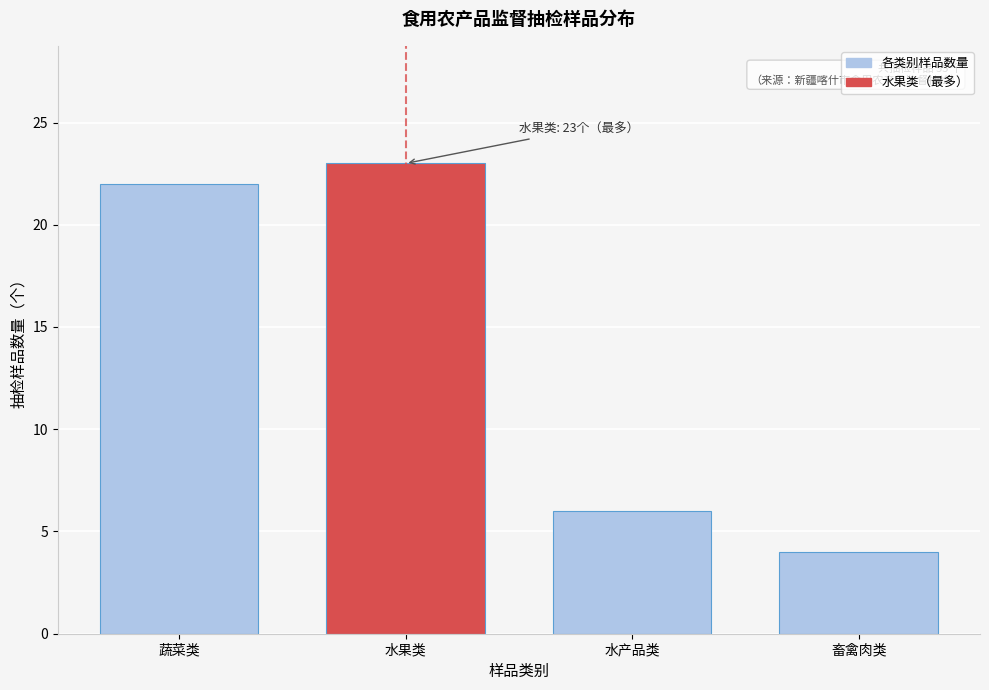

Reading left to right, list all the values displayed in this chart.

蔬菜类=22	水果类=23	水产品类=6	畜禽肉类=4